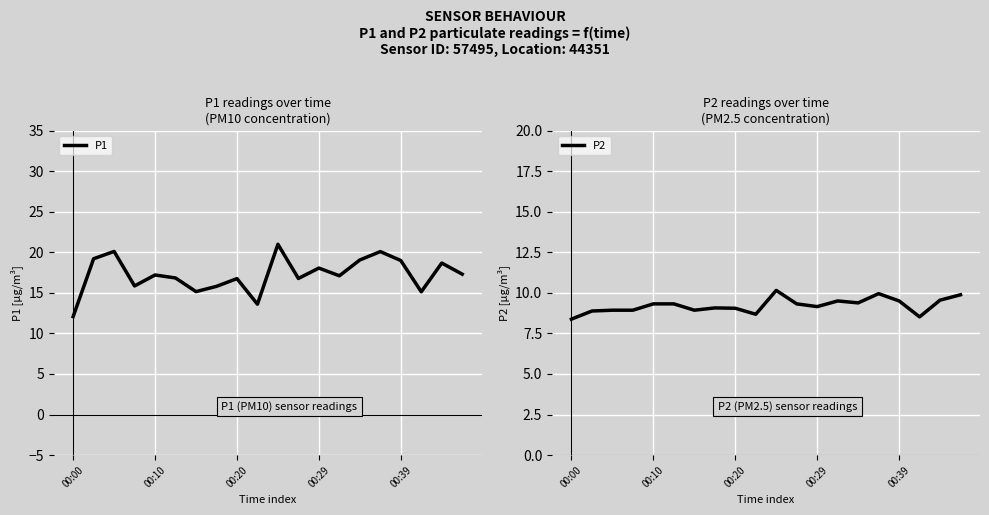

Reading left to right, transcribe all the data shown in this chart.

P1: 12.1	19.2	20.1	15.8	17.2	16.8	15.2	15.8	16.8	13.6	21.0	16.8	18.1	17.1	19.1	20.1	19.0	15.1	18.7	17.3
P2: 8.4	8.9	8.9	8.9	9.3	9.3	8.9	9.1	9.1	8.7	10.2	9.3	9.2	9.5	9.4	9.9	9.5	8.5	9.6	9.9